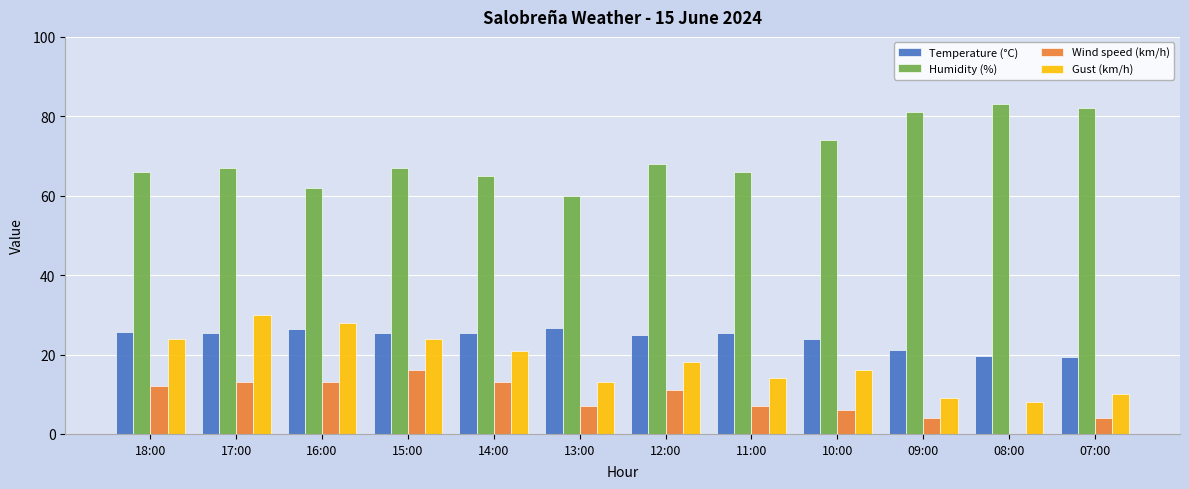

What is the total value across all series at 12:00?

121.8